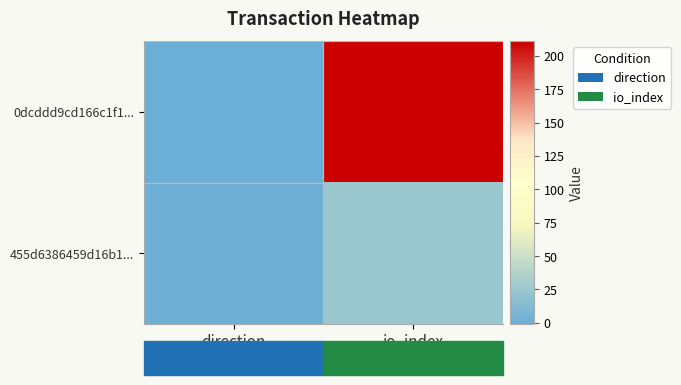

What is the maximum value shown in the chart?

211